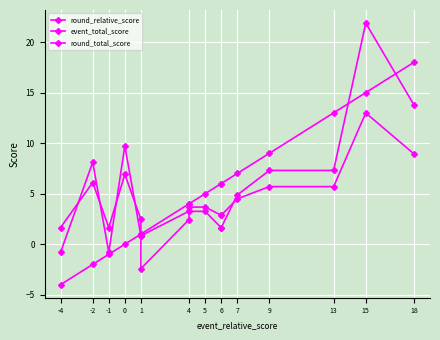

True or false: event_total_score has a value of 2.2 at 9.

False